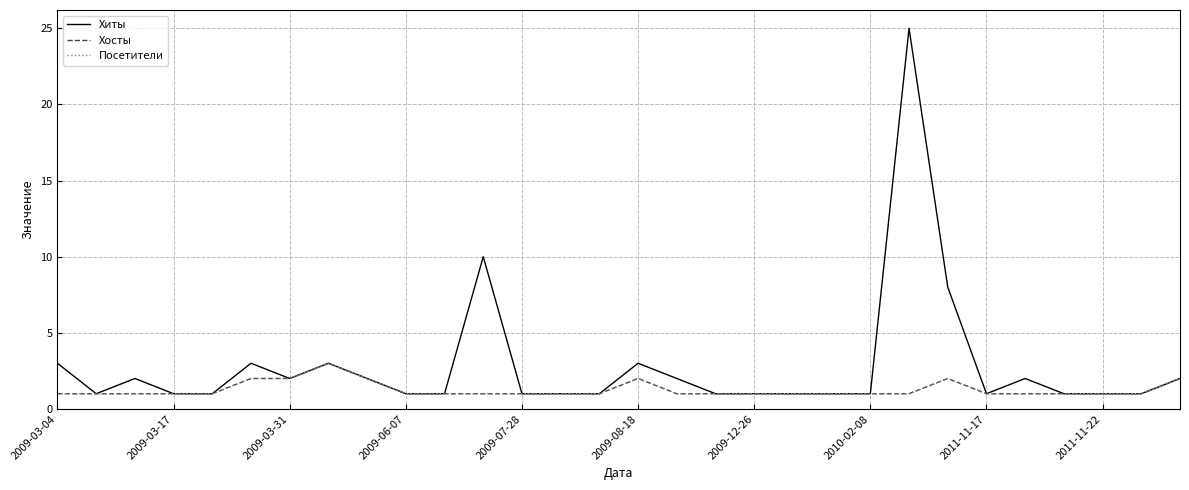

What is the difference between the second highest and second lowest values in the Хиты series?

9